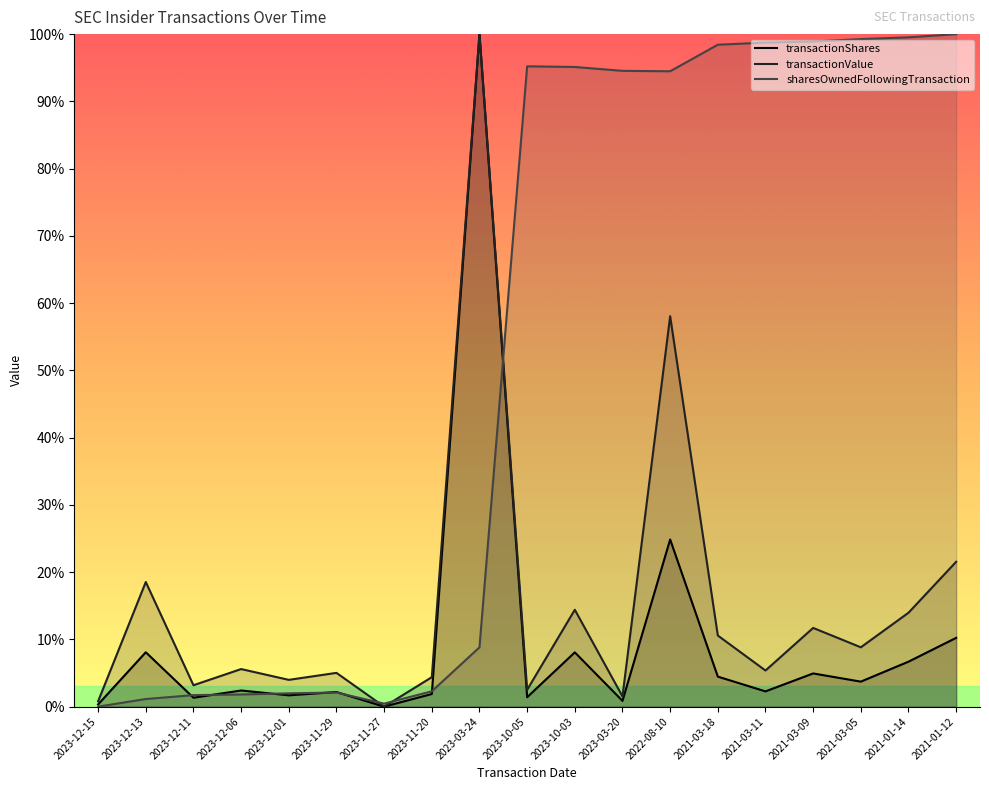

List the series in order of their peak value, lowest first.

transactionShares, transactionValue, sharesOwnedFollowingTransaction